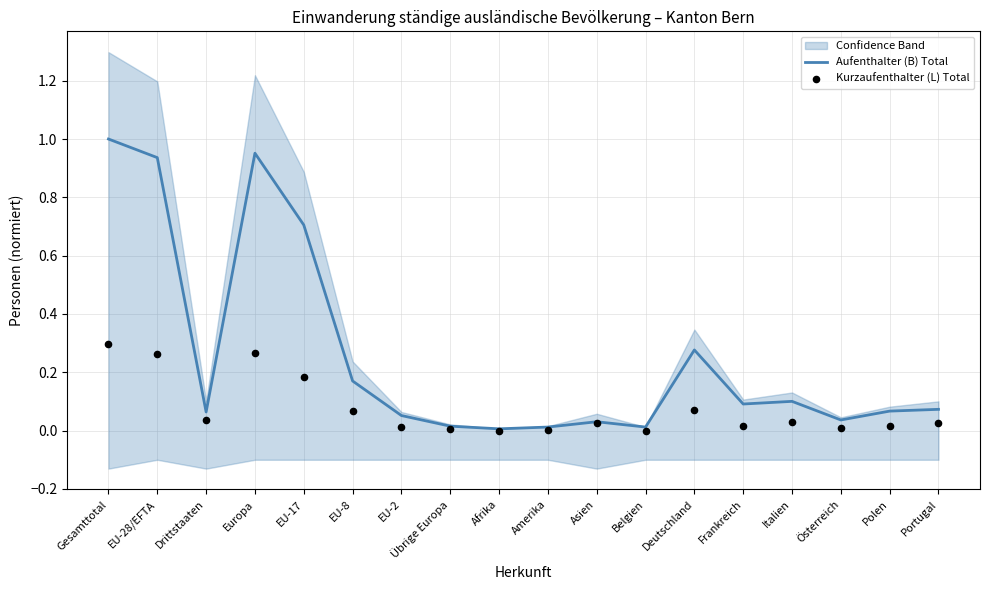

Which series has the largest Y range (max minus min)?

Aufenthalter (B) Total